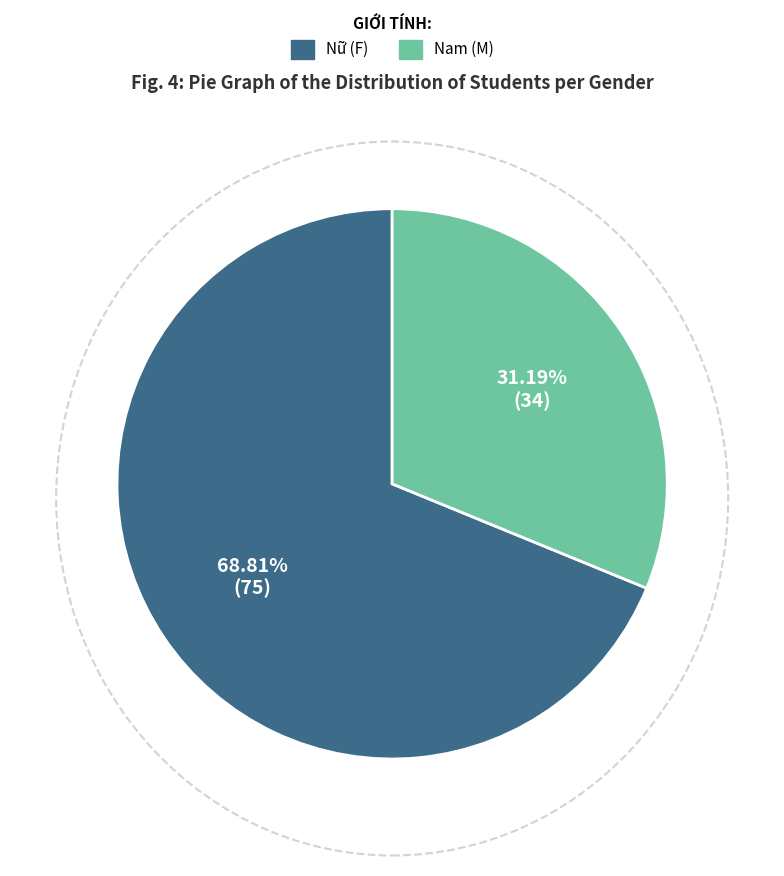

How many segments does this pie chart have?

2